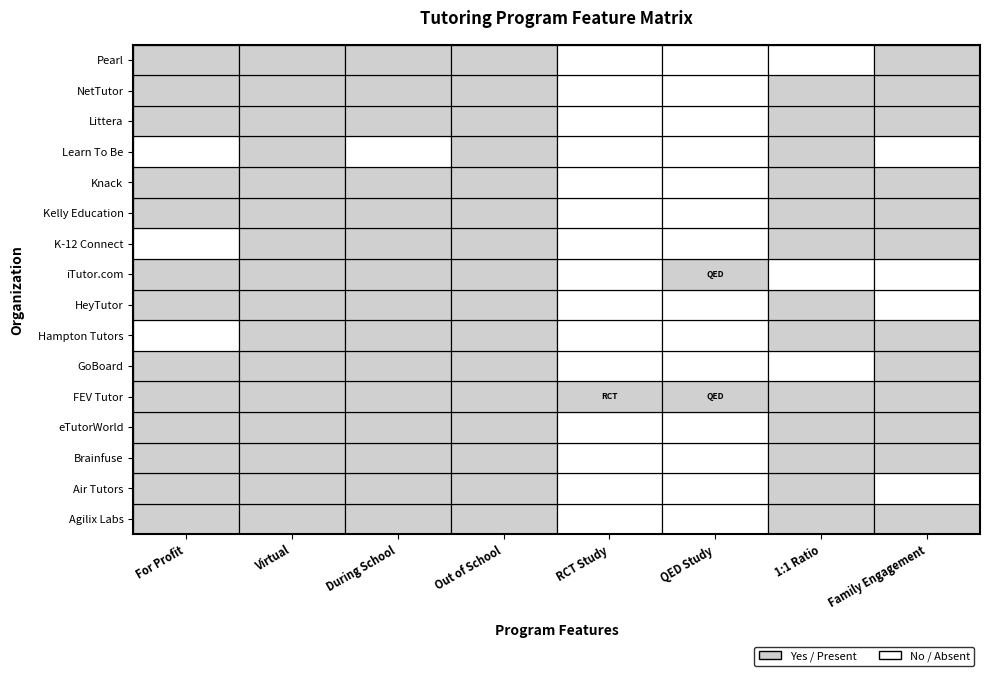

What is the difference between the maximum and second lowest values?

23